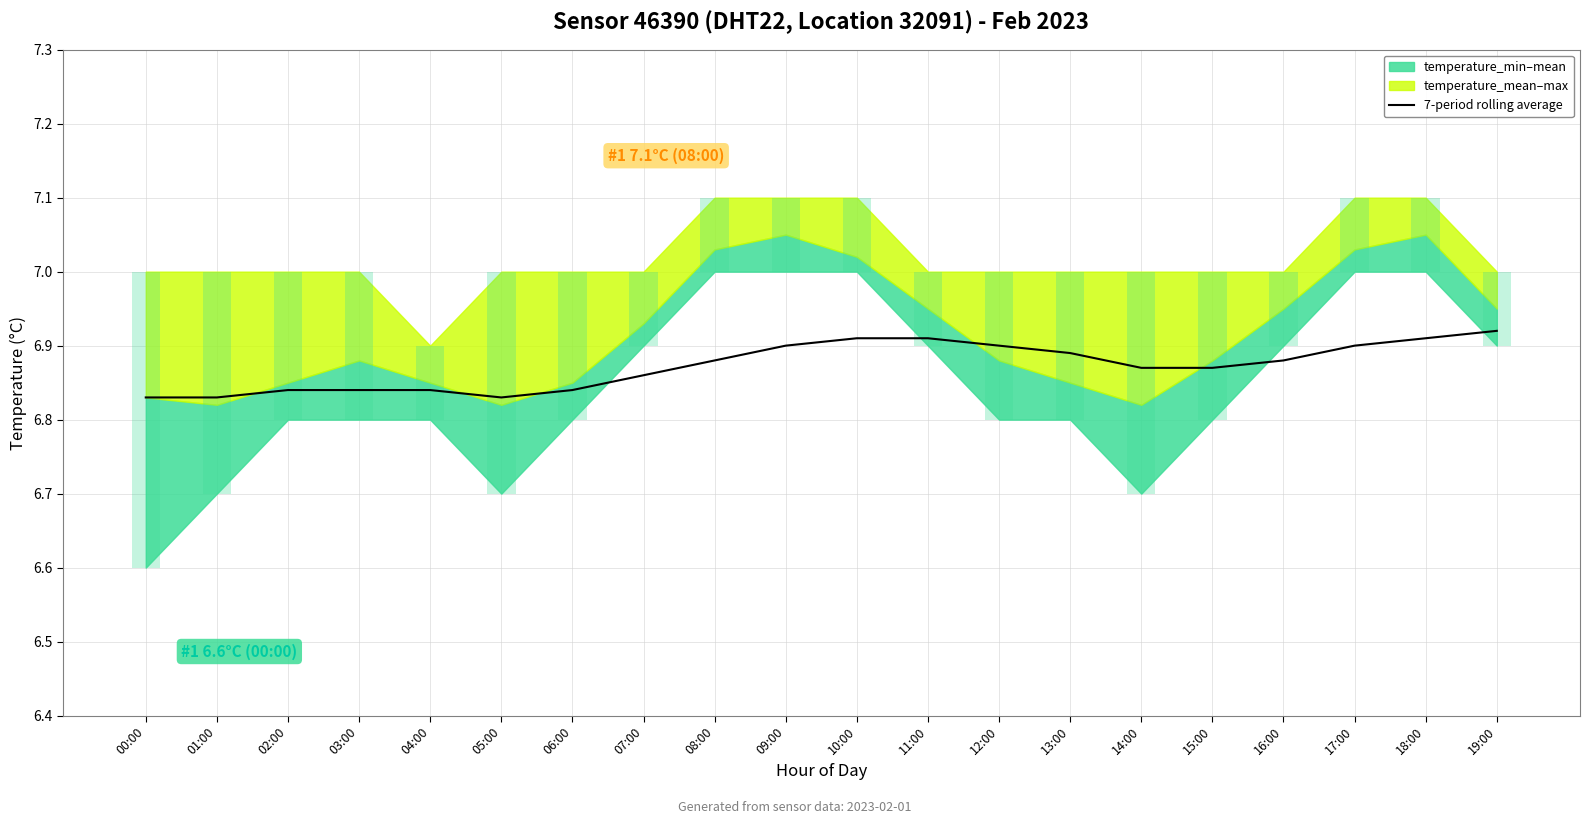

What is the difference between the second highest and minimum values?

0.1